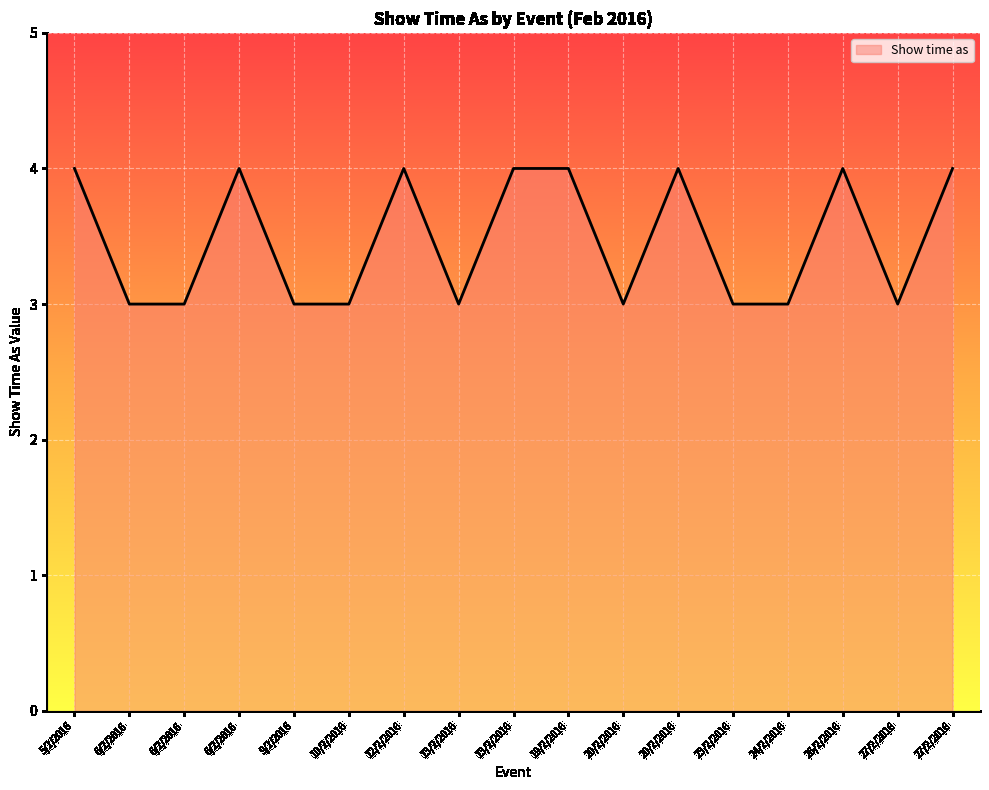

True or false: the data shows 3 at 13/2/2016.

True